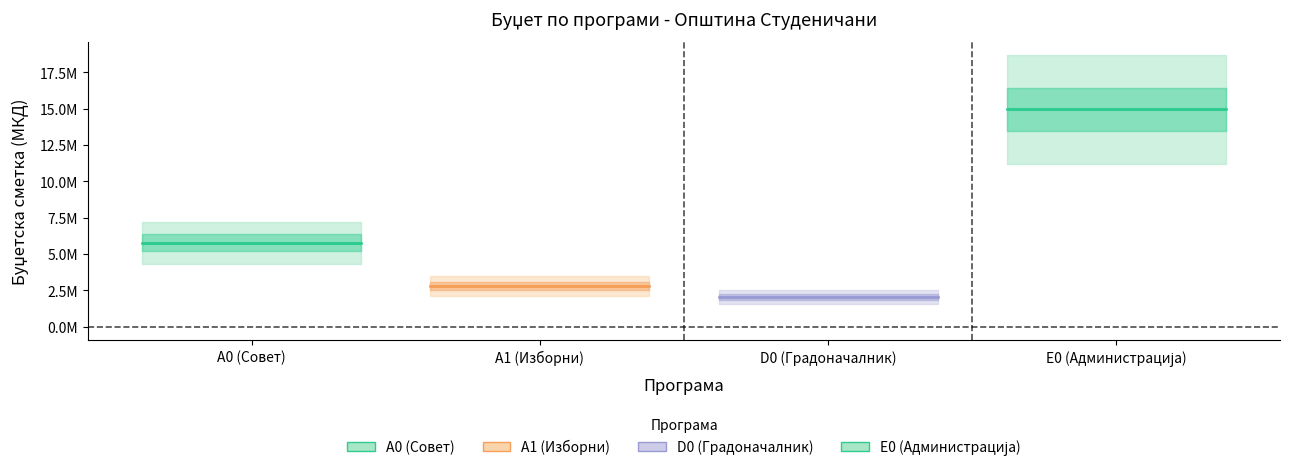

Rank the series by their maximum value, from highest to lowest.

E0 (Администрација), A0 (Совет), A1 (Изборни), D0 (Градоначалник)